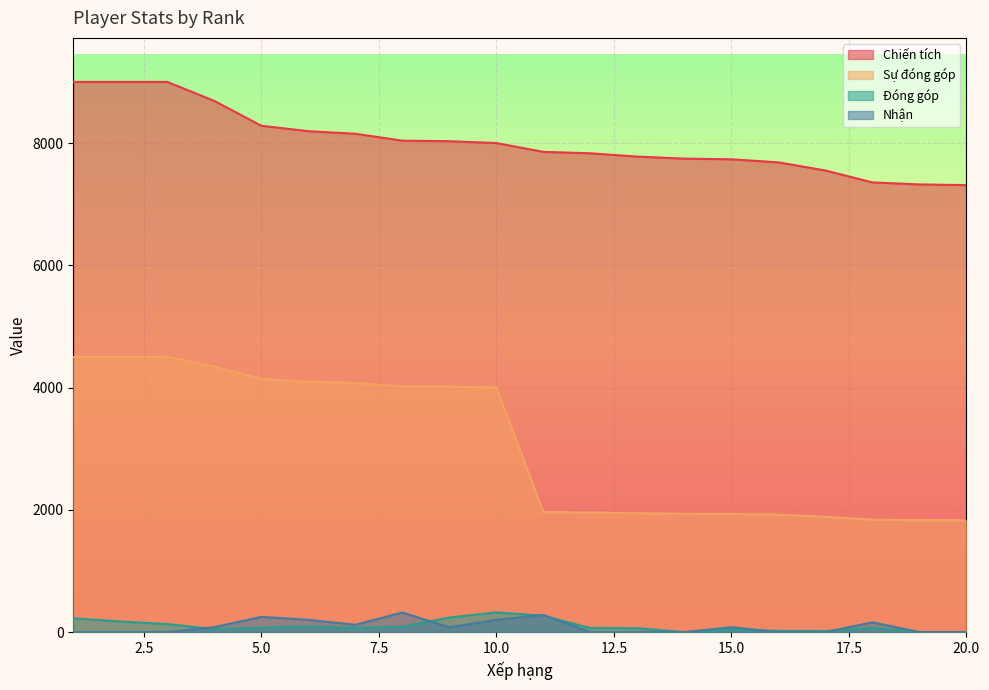

Between 5 and 6, which is larger?

5